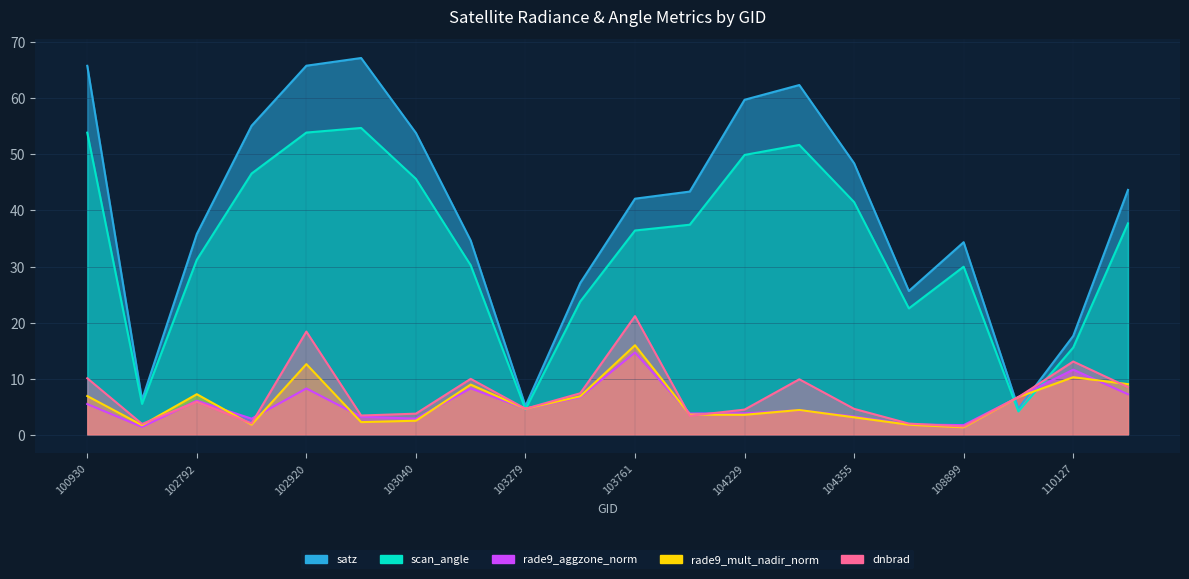

Between which two adjacent categories do rade9_aggzone_norm and dnbrad first intersect?

102671 and 102792